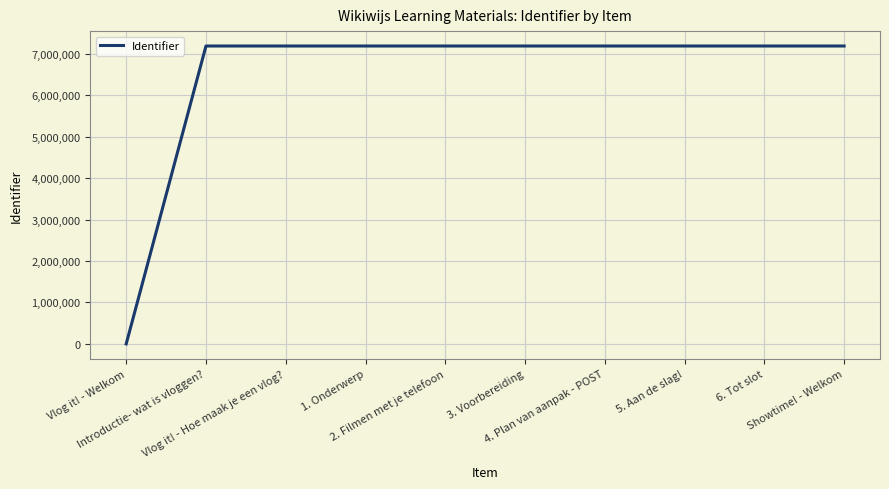

What is the maximum value shown in the chart?

7190317